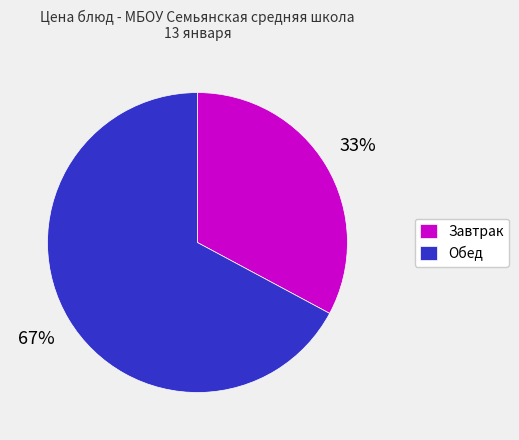

How many slices are in this pie chart?

2